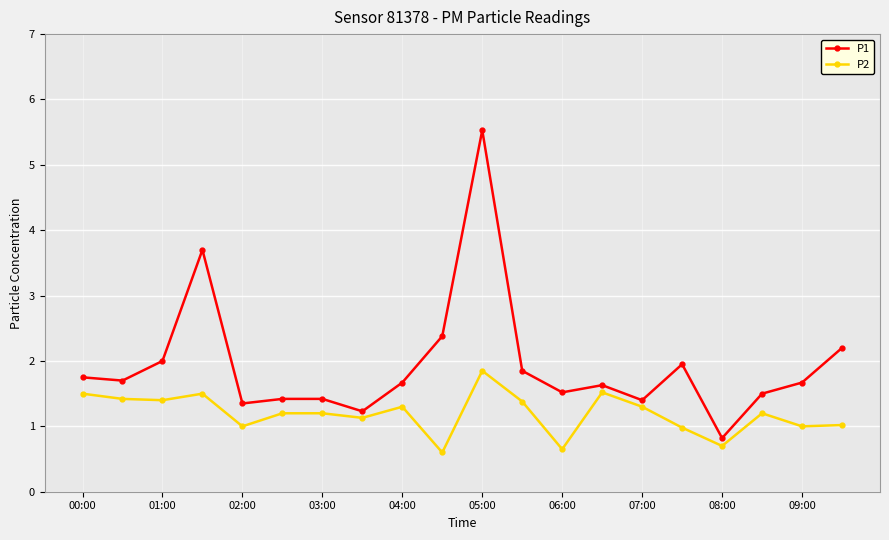

Which series has the largest range (max minus min)?

P1